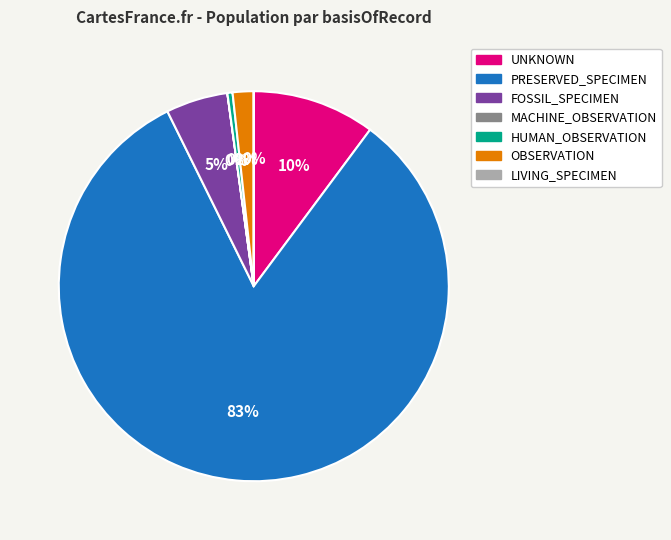

To the nearest percent, what is the difference between the largest and smallest slice percentages?

83%